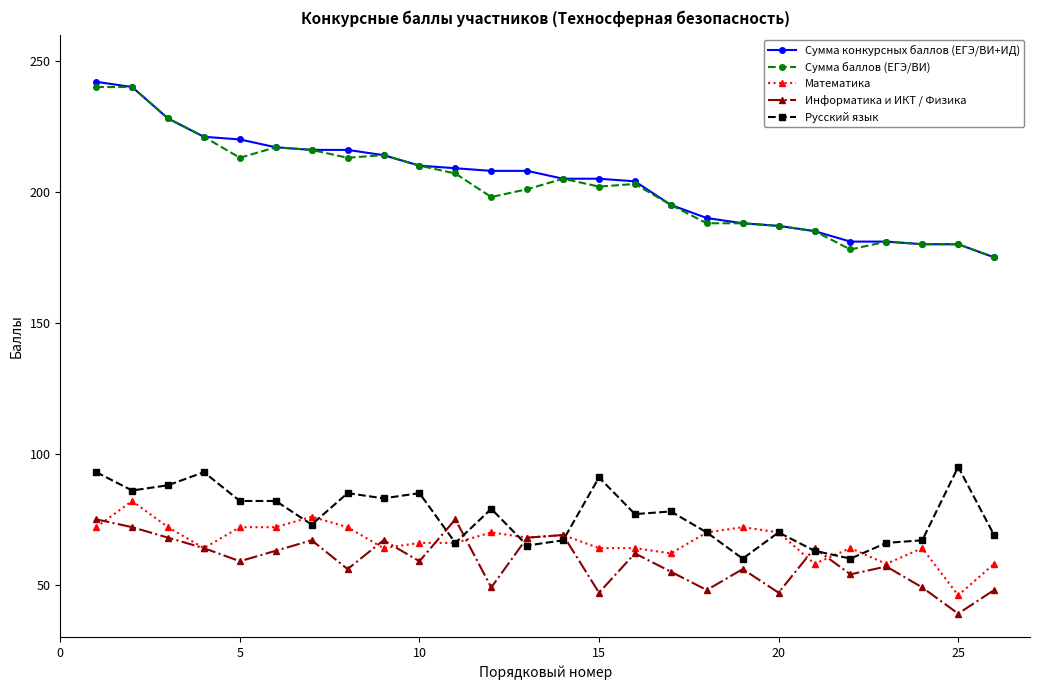

What is the minimum value shown in the chart?

39